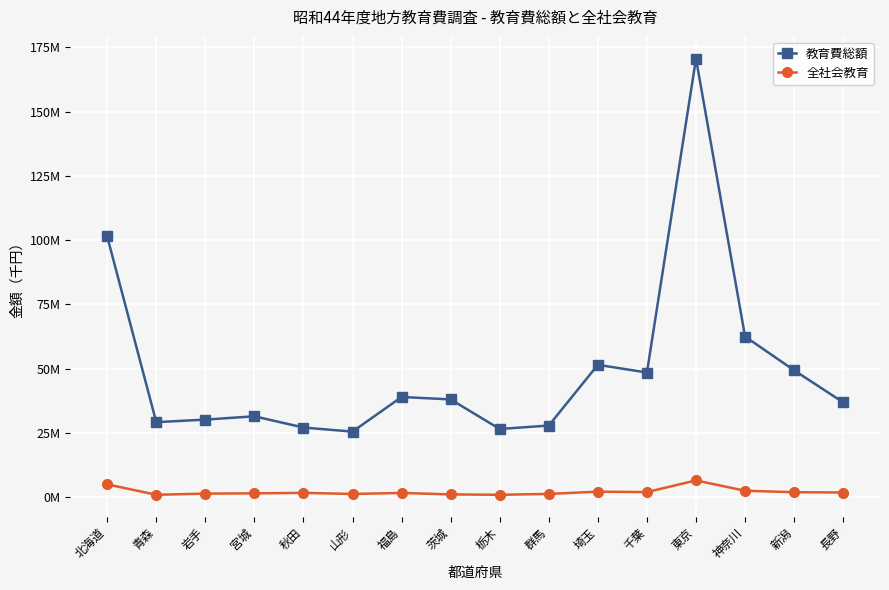

What is the total value across all series at 北海道?

106438200